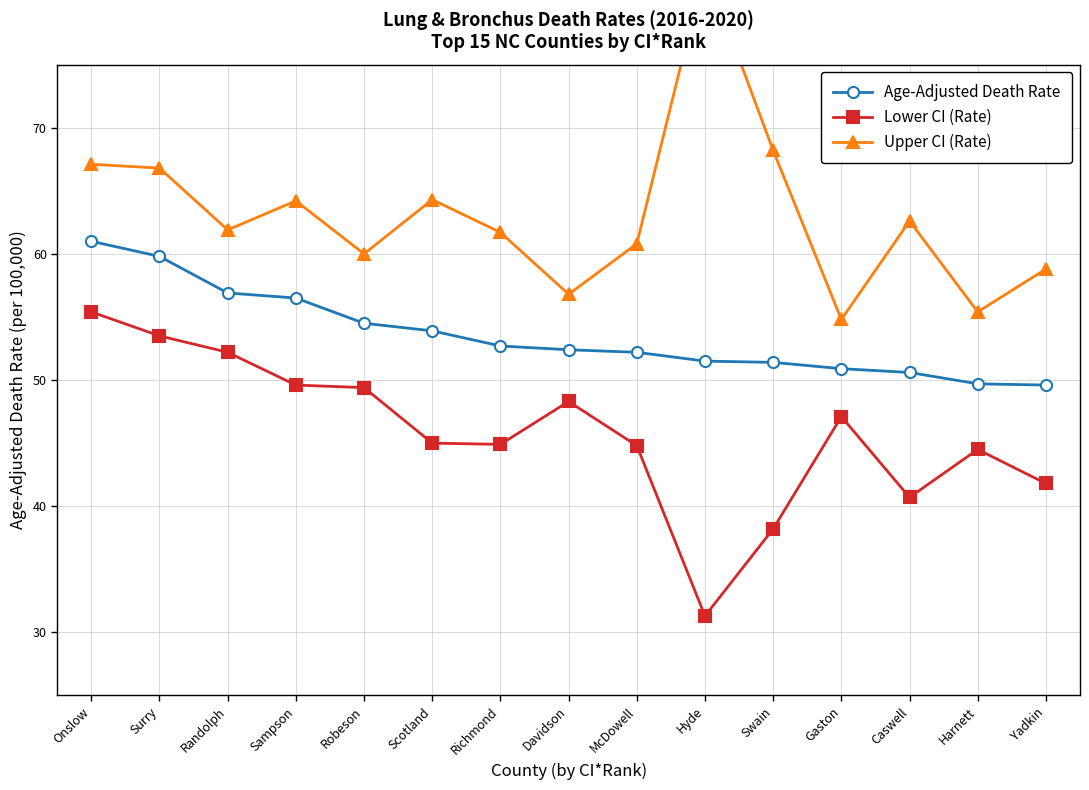

Which series has the largest range (max minus min)?

Upper CI (Rate)